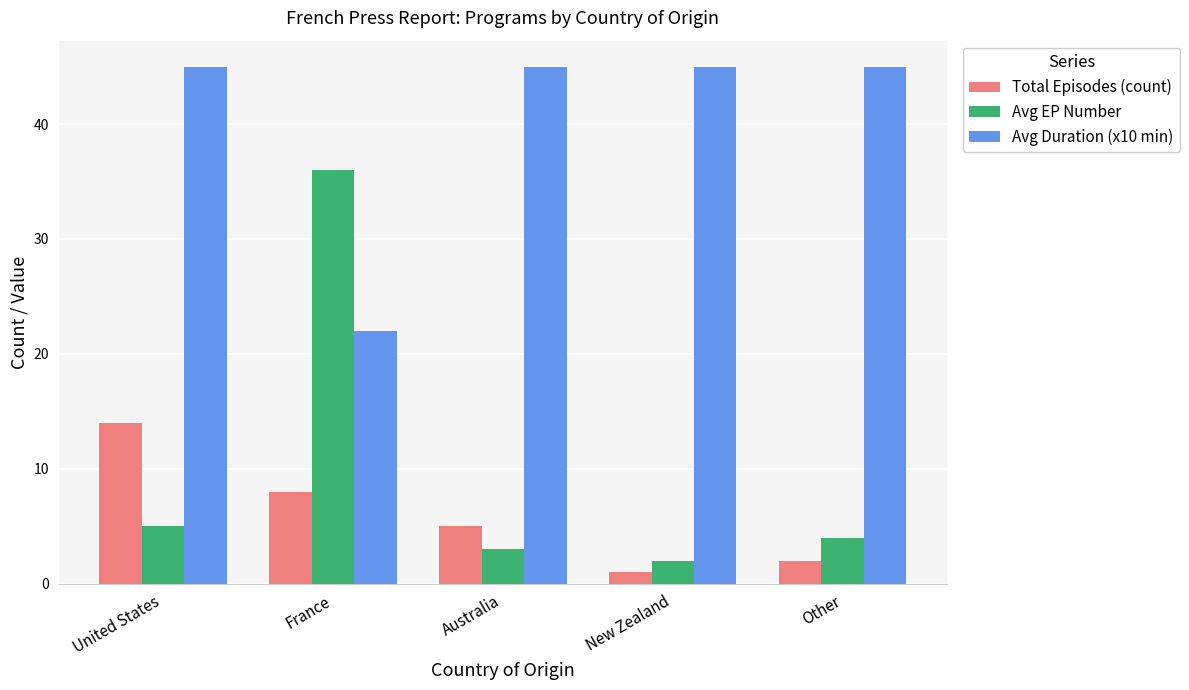

Reading right to left, transcribe all the data shown in this chart.

Total Episodes (count): Other=2	New Zealand=1	Australia=5	France=8	United States=14
Avg EP Number: Other=4	New Zealand=2	Australia=3	France=36	United States=5
Avg Duration (x10 min): Other=45	New Zealand=45	Australia=45	France=22	United States=45